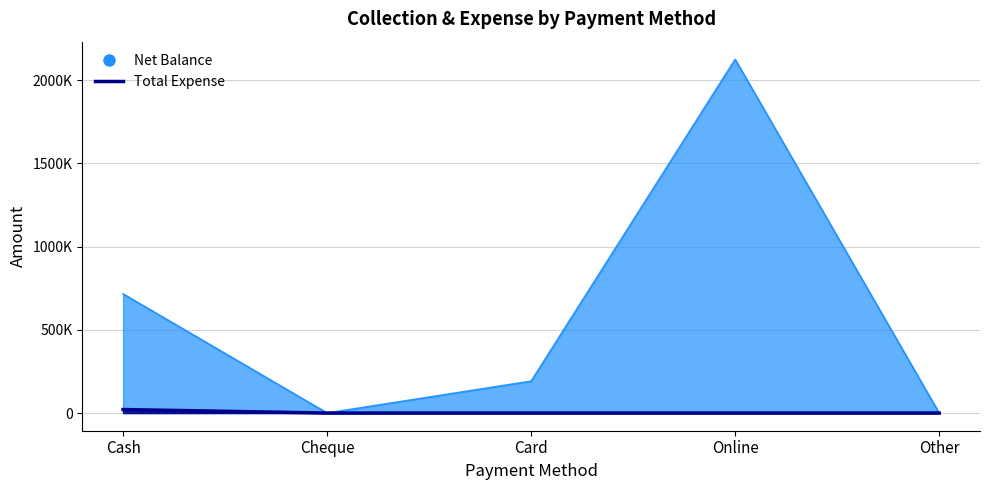

Reading left to right, list all the values displayed in this chart.

Net Balance: Cash=715723	Cheque=0	Card=191523	Online=2124710	Other=0
Total Expense: Cash=20980	Cheque=0	Card=0	Online=0	Other=0